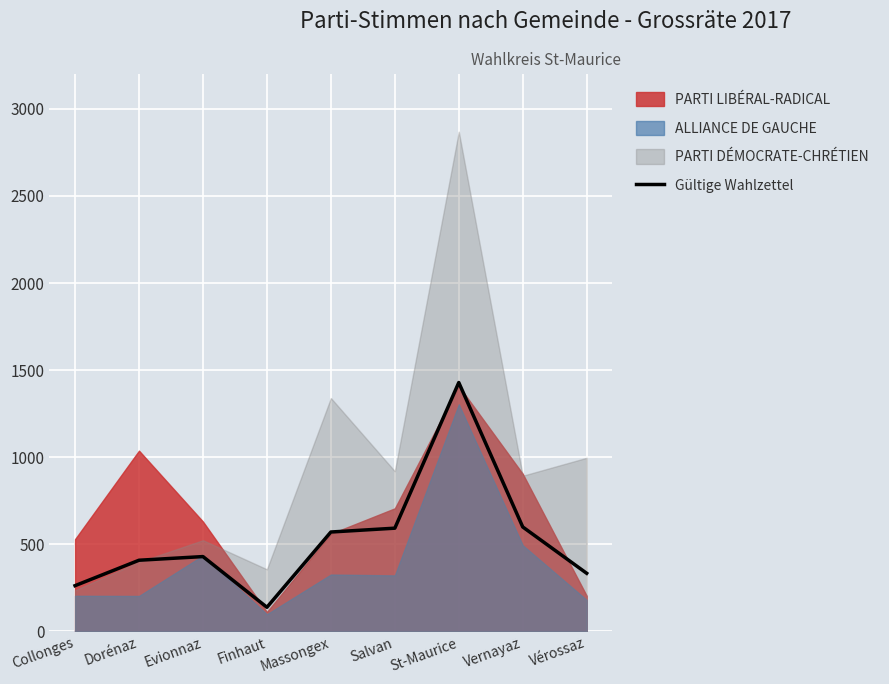

The chart shows a value of 171 at Collonges. True or false?

False